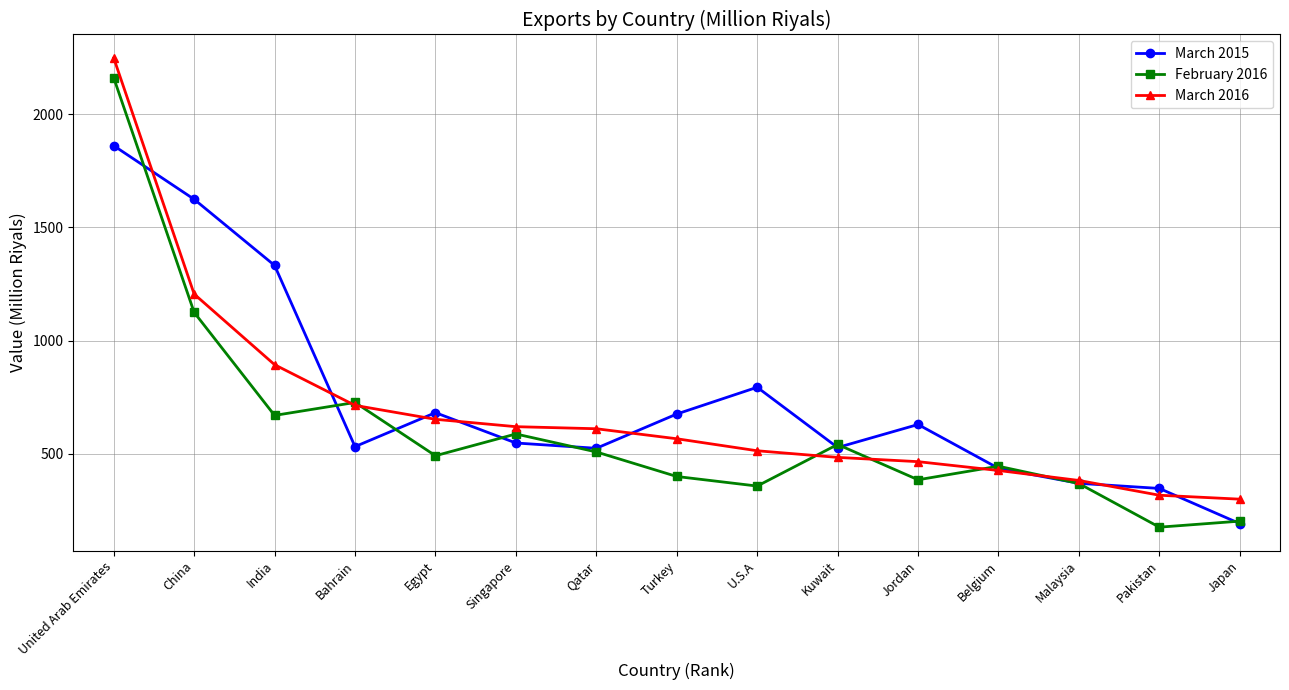

True or false: February 2016 and March 2015 intersect in this chart.

True